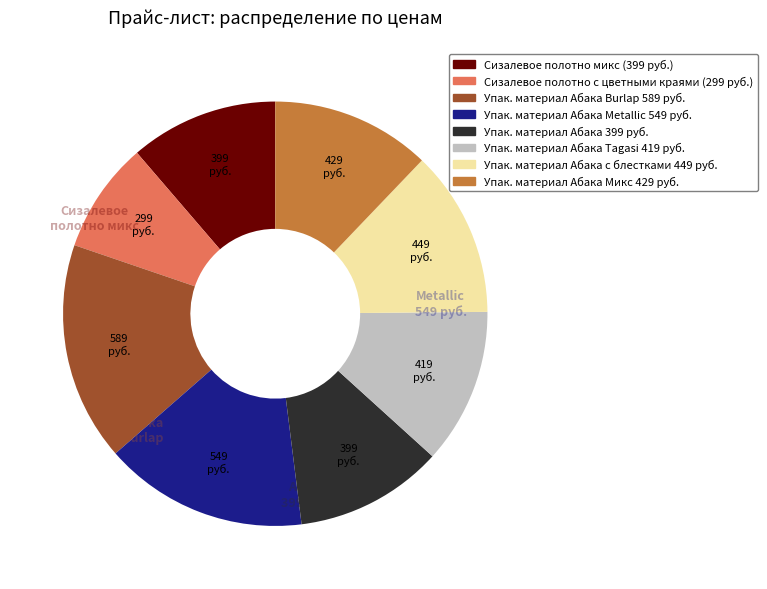

What is the largest slice in the pie chart?

Упак. материал Абака Burlap 589 руб.